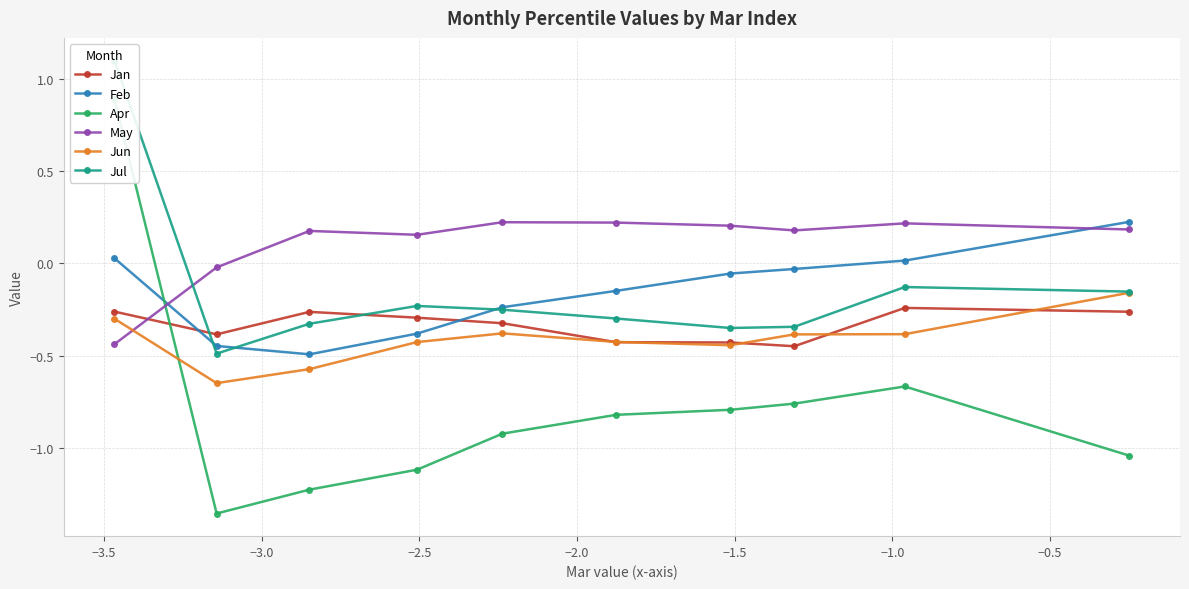

True or false: May and Jun intersect in this chart.

True